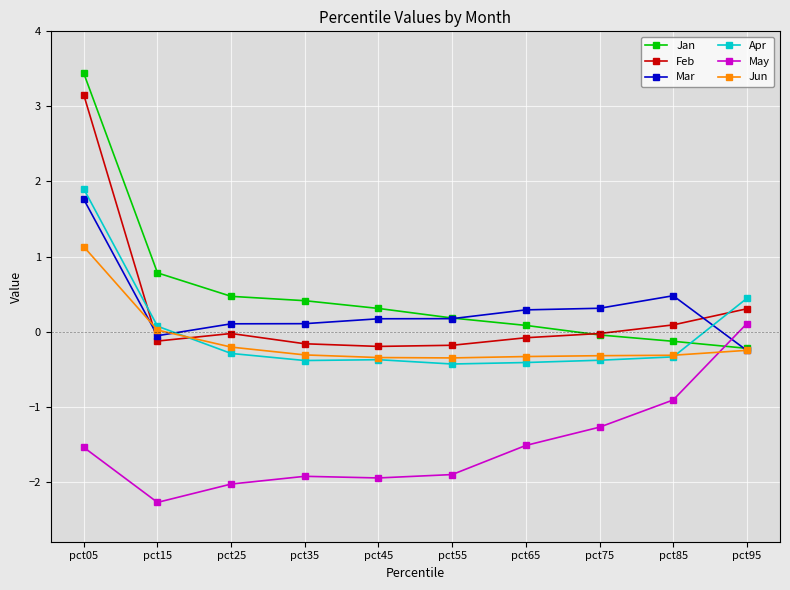

Between pct25 and pct65, which series saw the biggest shift?

May